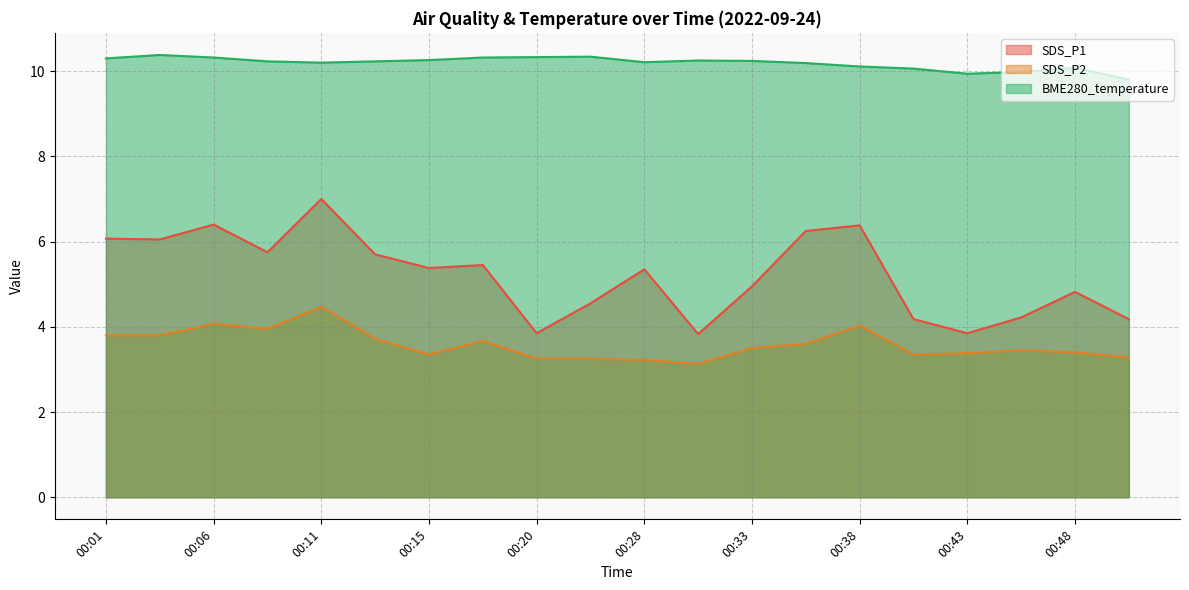

Which series has the largest range (max minus min)?

SDS_P1